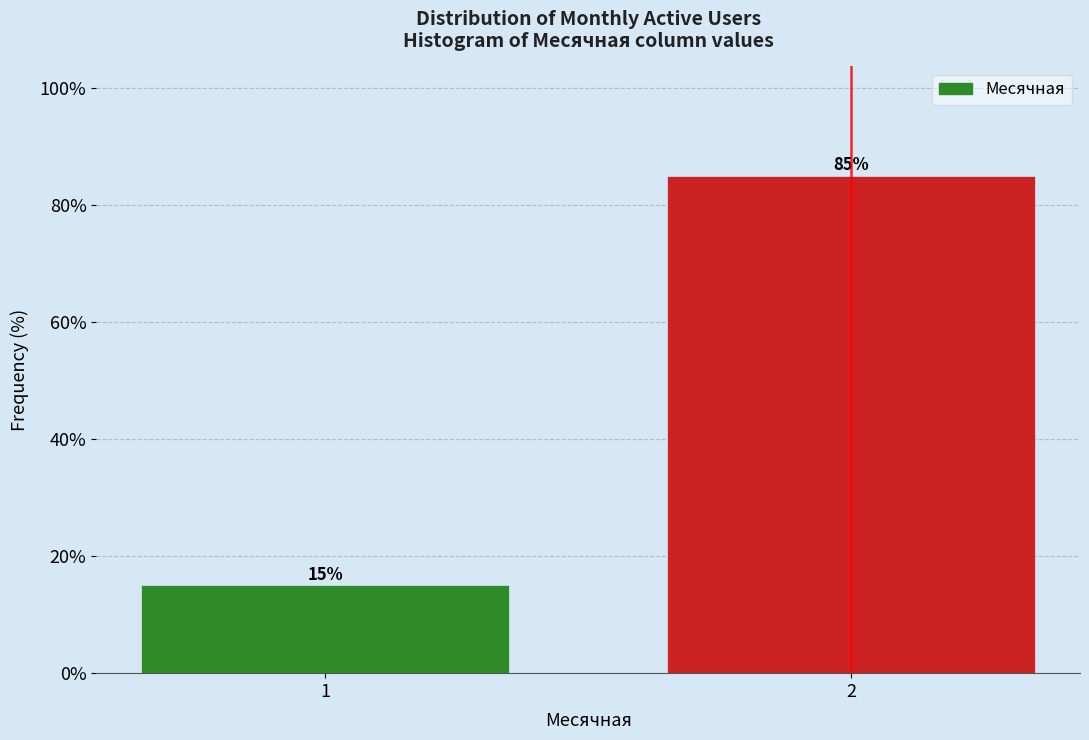

Reading right to left, list all the values displayed in this chart.

85	15